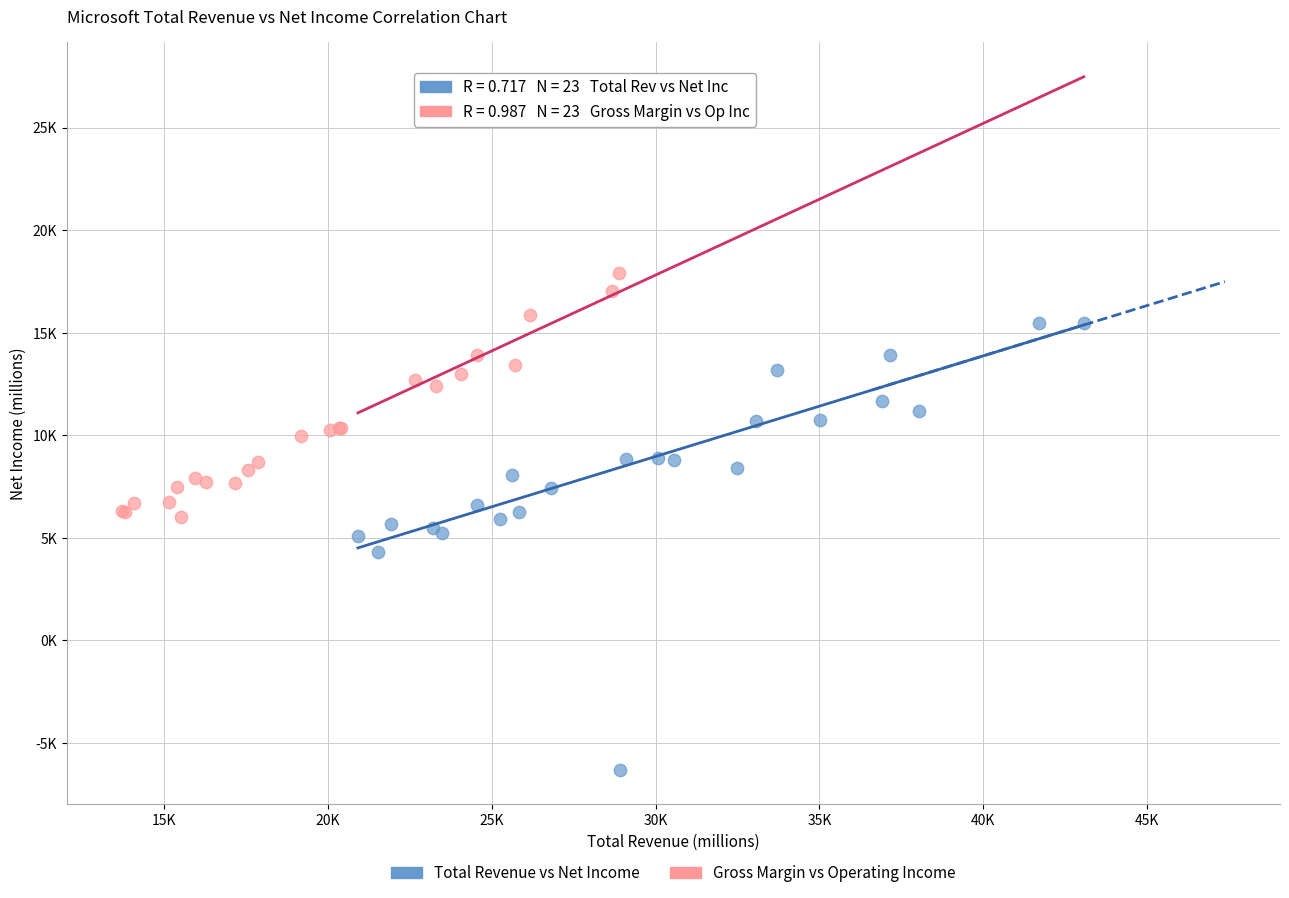

Which series reaches the maximum Y coordinate?

Gross Margin vs Operating Income